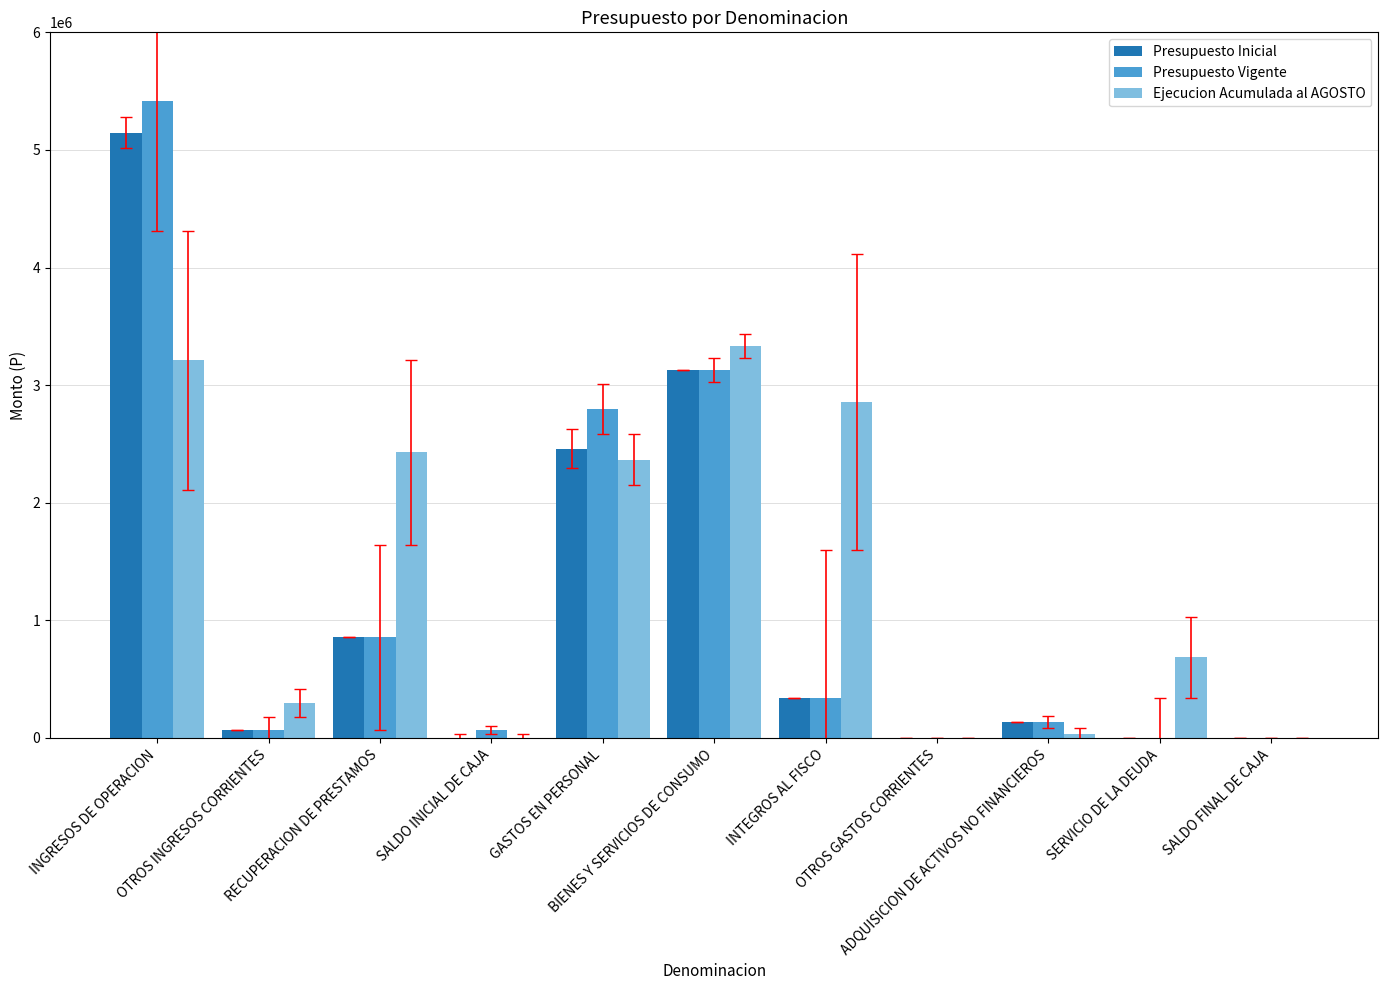

How many distinct data groups are displayed?

3